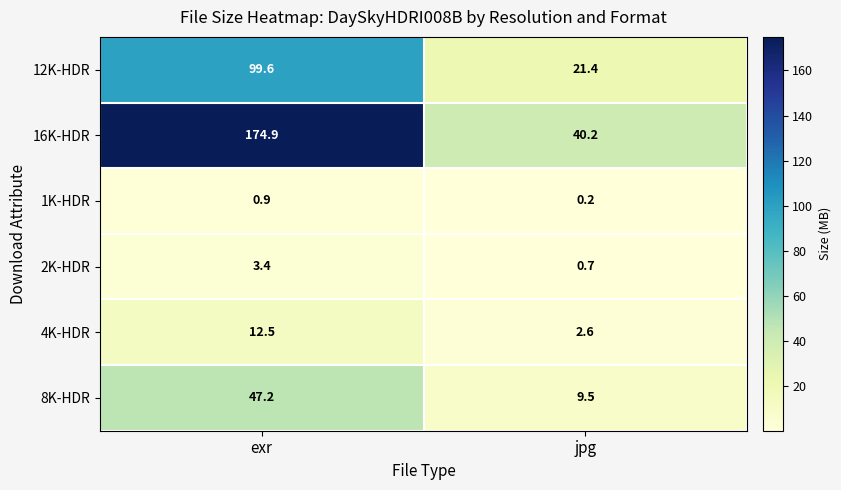

True or false: 4K-HDR has a value of 12.5 at exr.

True